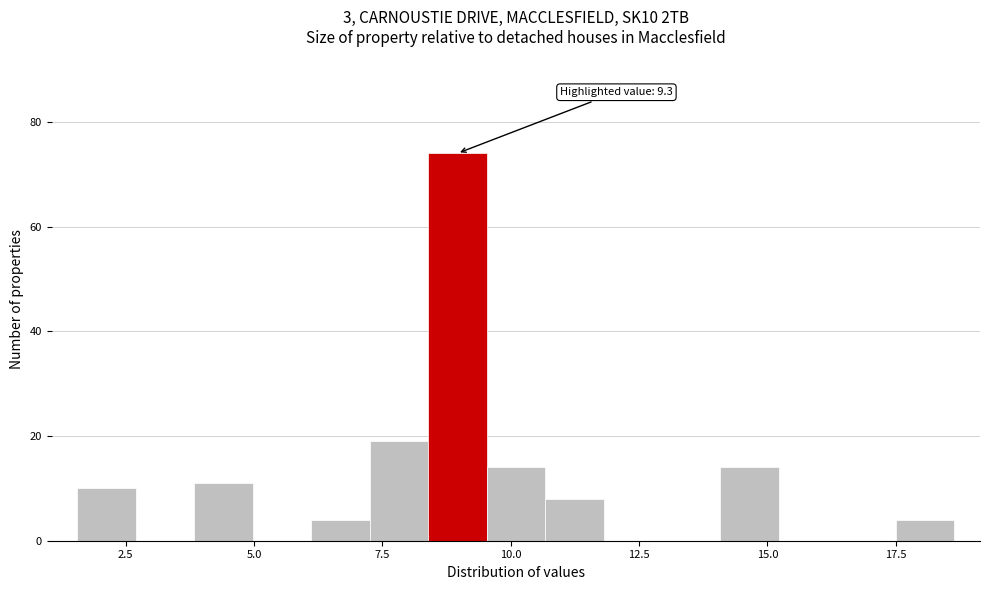

Around what value on the x-axis is the tallest bar? Give the approximate position of its centre, as read against the axis.

9.0